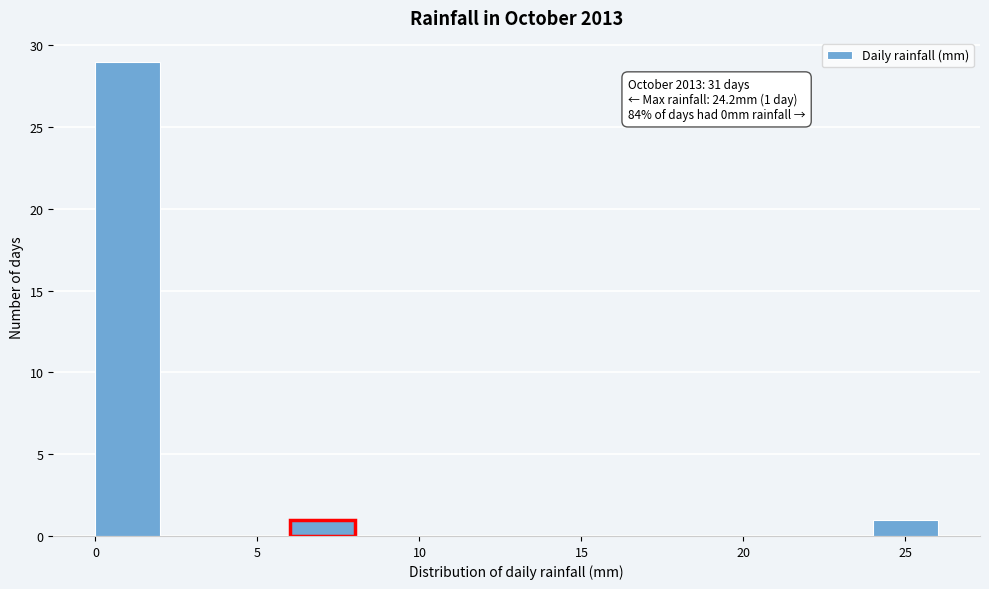

Over which range of the x-axis is the bar tallest?

0 to 2